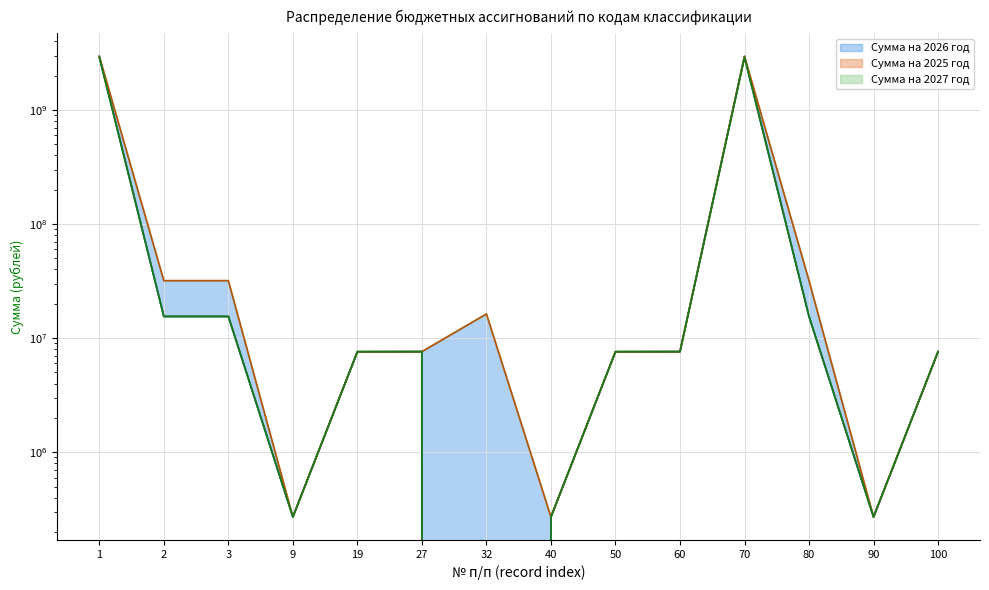

True or false: Сумма на 2025 год has a value of -1188054340.5 at 32.

False